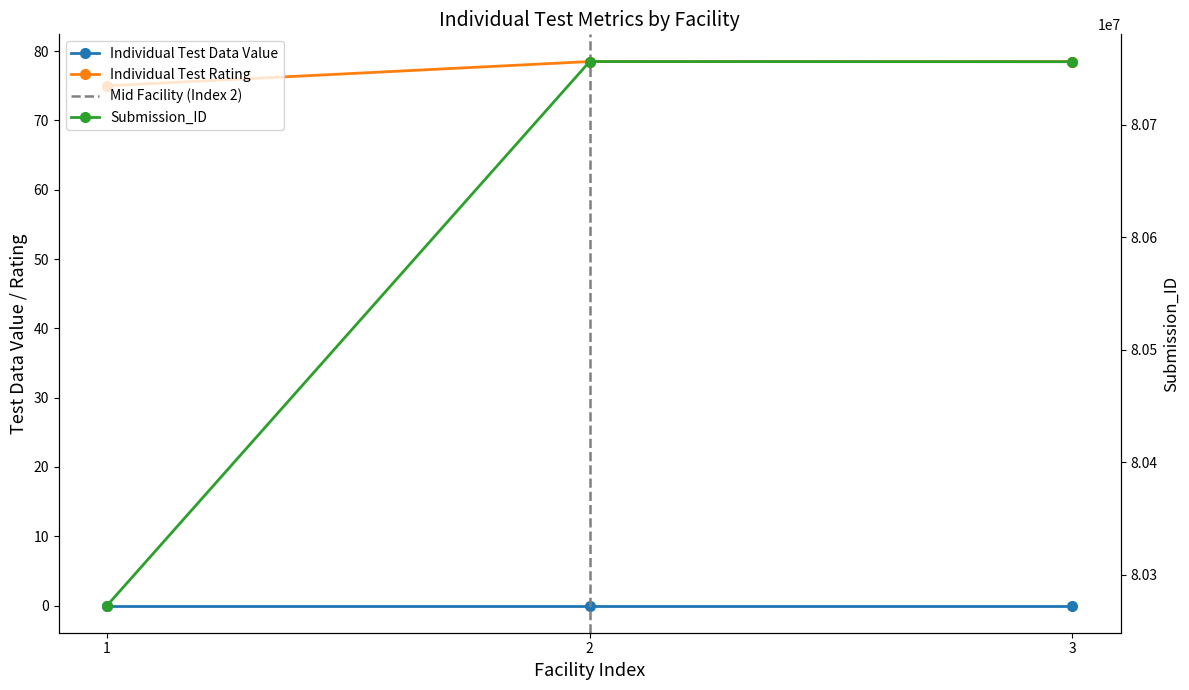

Which series has the largest range (max minus min)?

Submission_ID